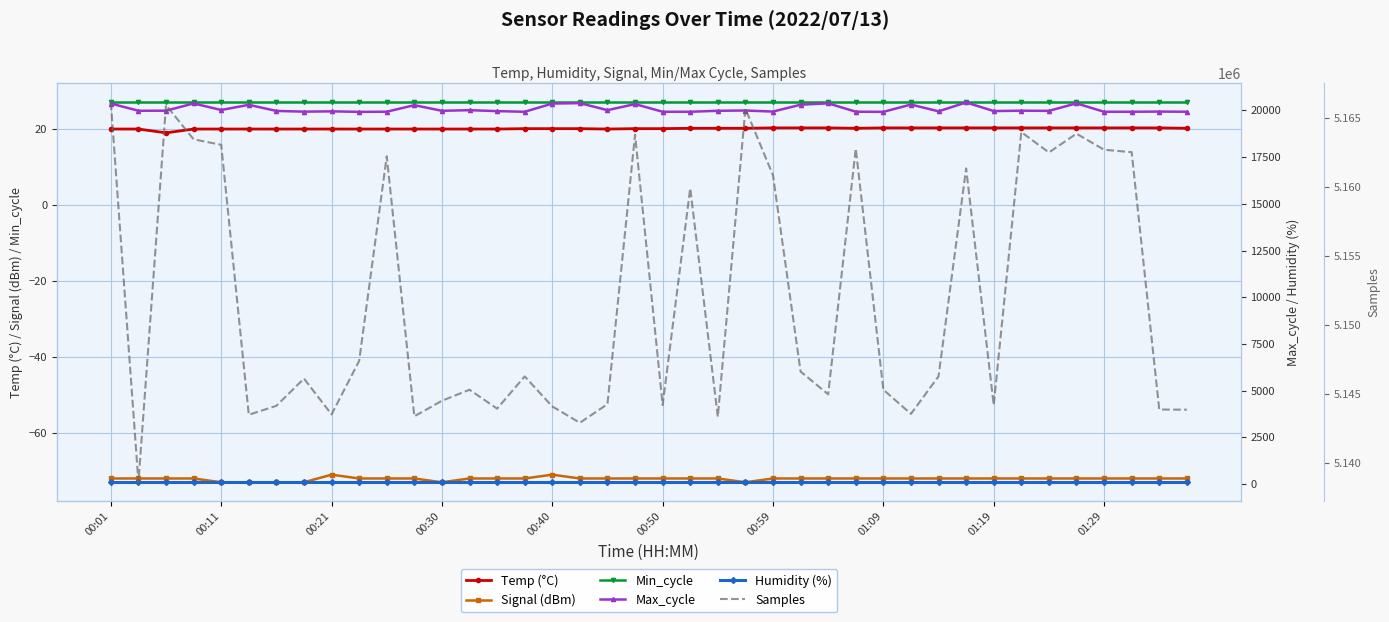

The Samples series shows 3239488.9 at 19. True or false?

False